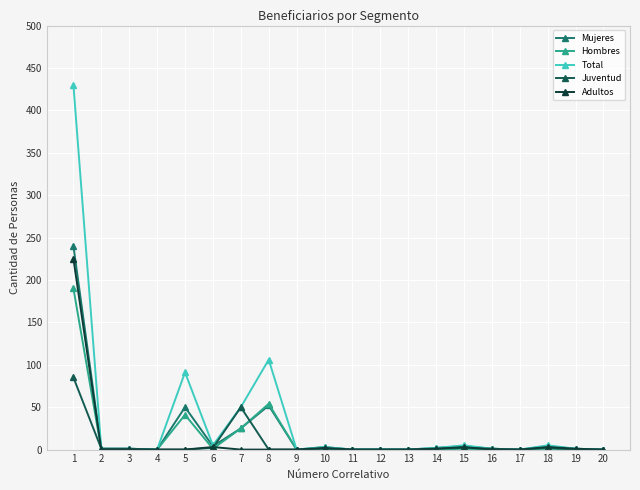

Between 5 and 13, which series saw the biggest shift?

Total